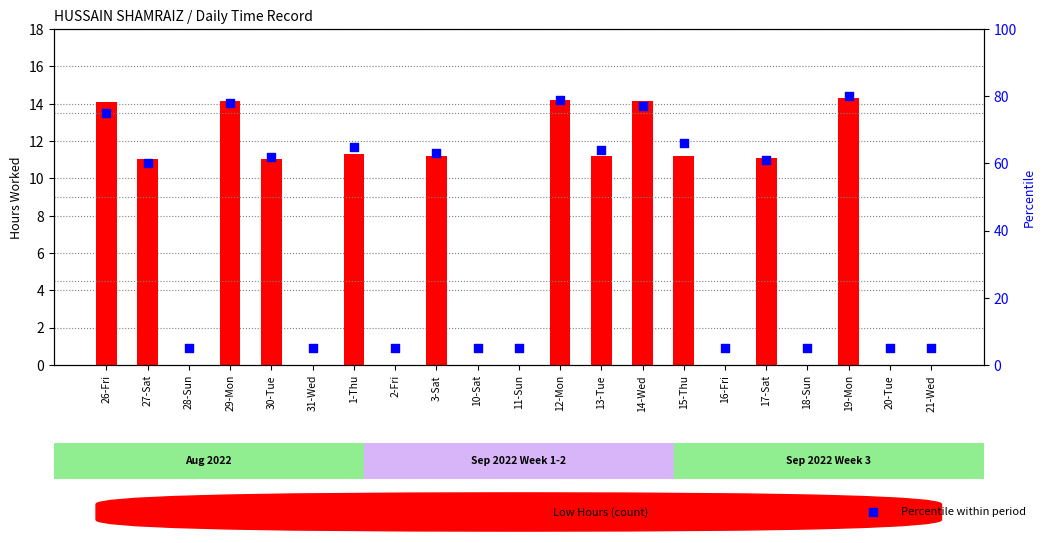

At which category is the sum across all series the highest?

19-Mon